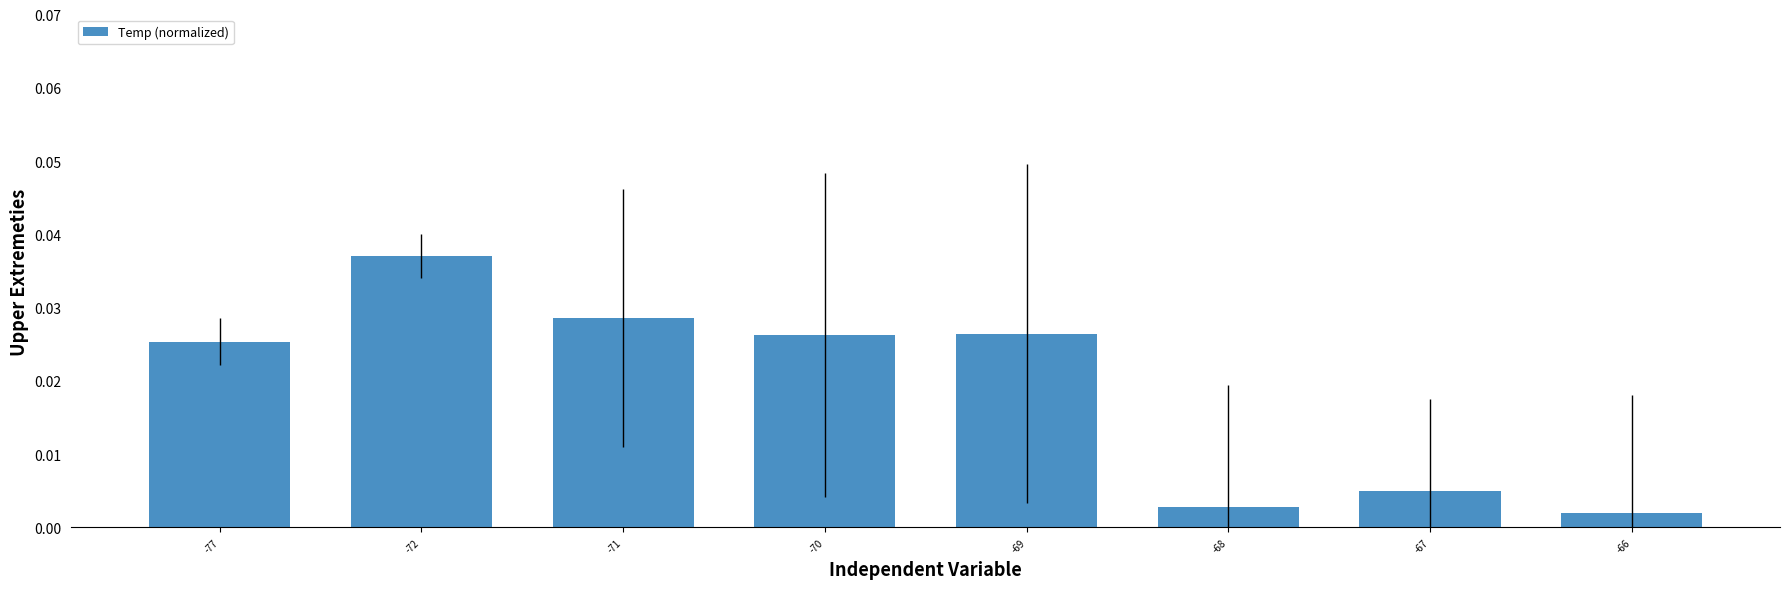

Which label corresponds to the largest value in the chart?

-72